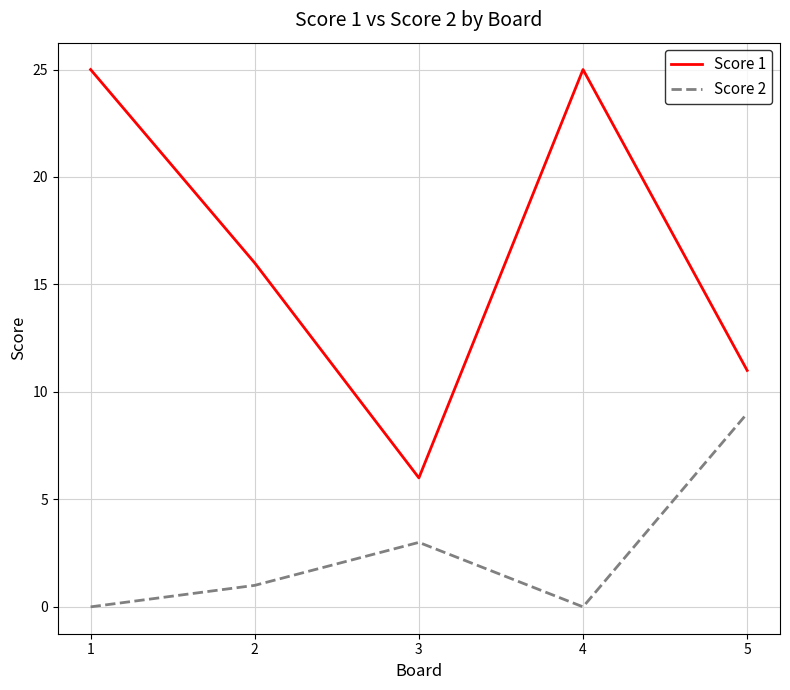

Reading left to right, list all the values displayed in this chart.

Score 1: 25	16	6	25	11
Score 2: 0	1	3	0	9